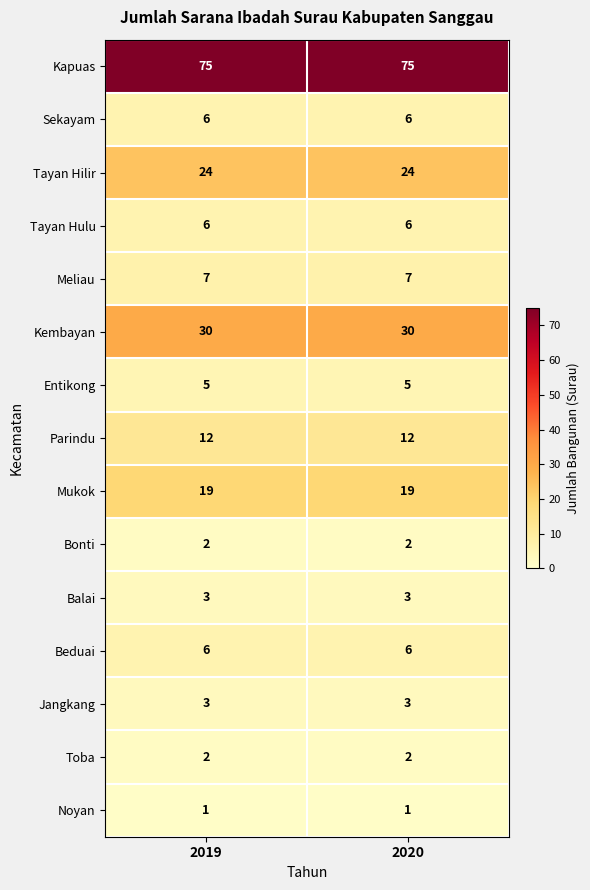

At how many categories does at least one series exceed 64?

2